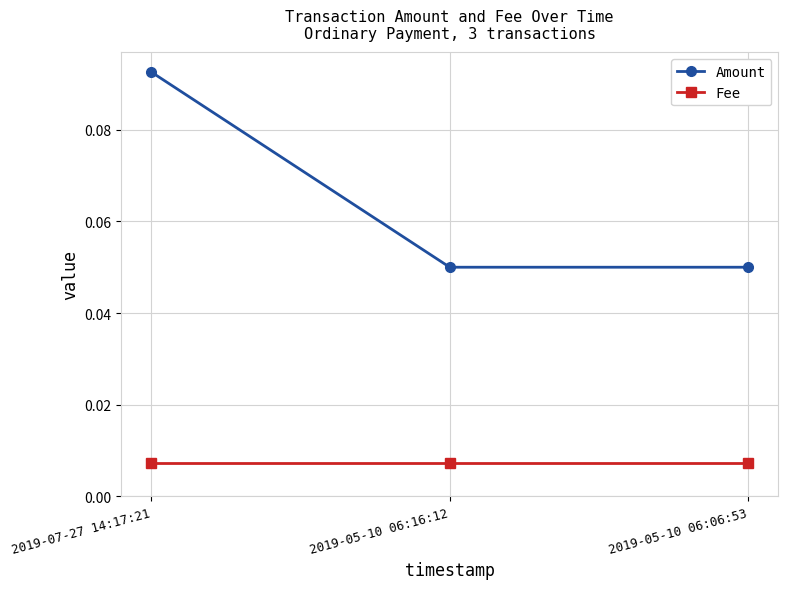

List the series in order of their peak value, lowest first.

Fee, Amount